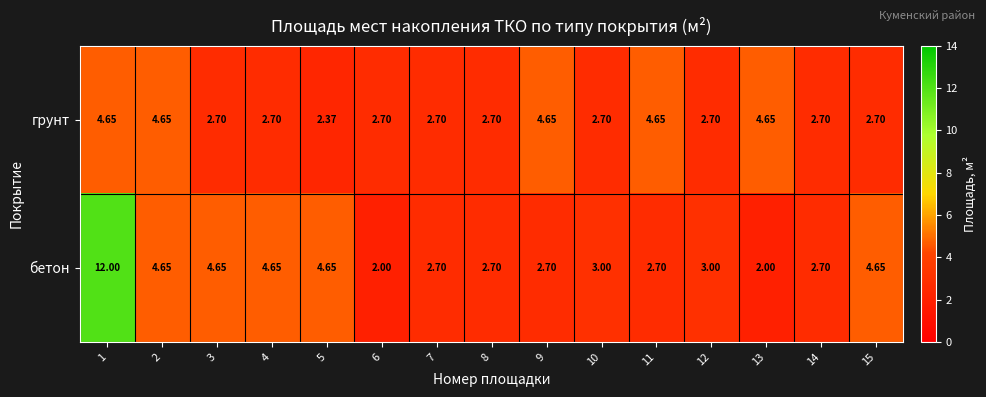

Which series has the largest total across all categories?

бетон